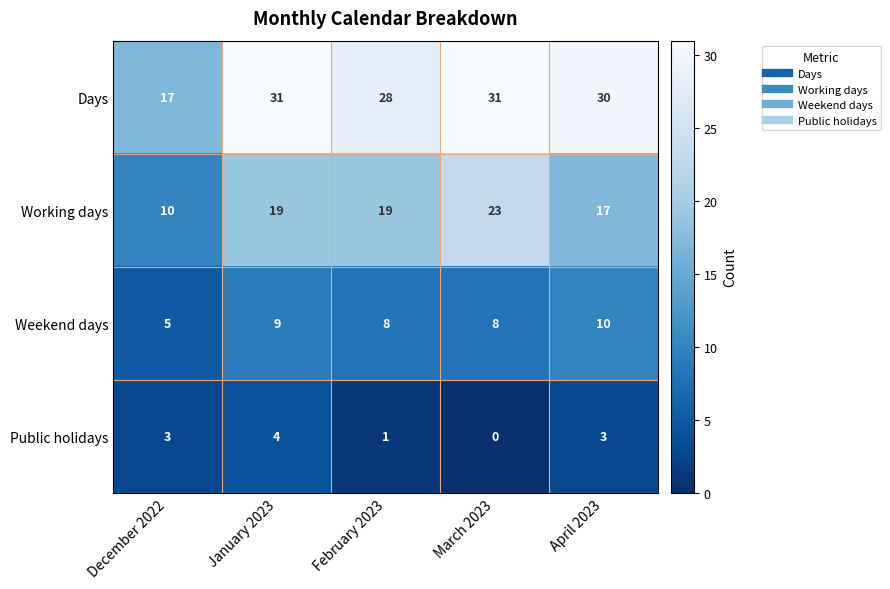

How many categories are shown in the chart?

5